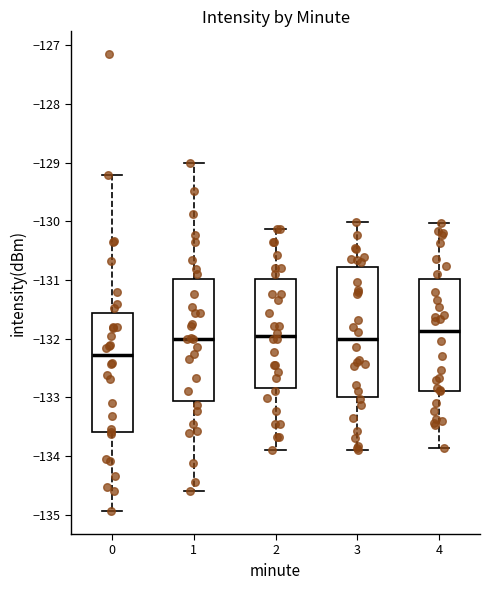

Which box is the tallest, from its lower edge to its upper edge?

3